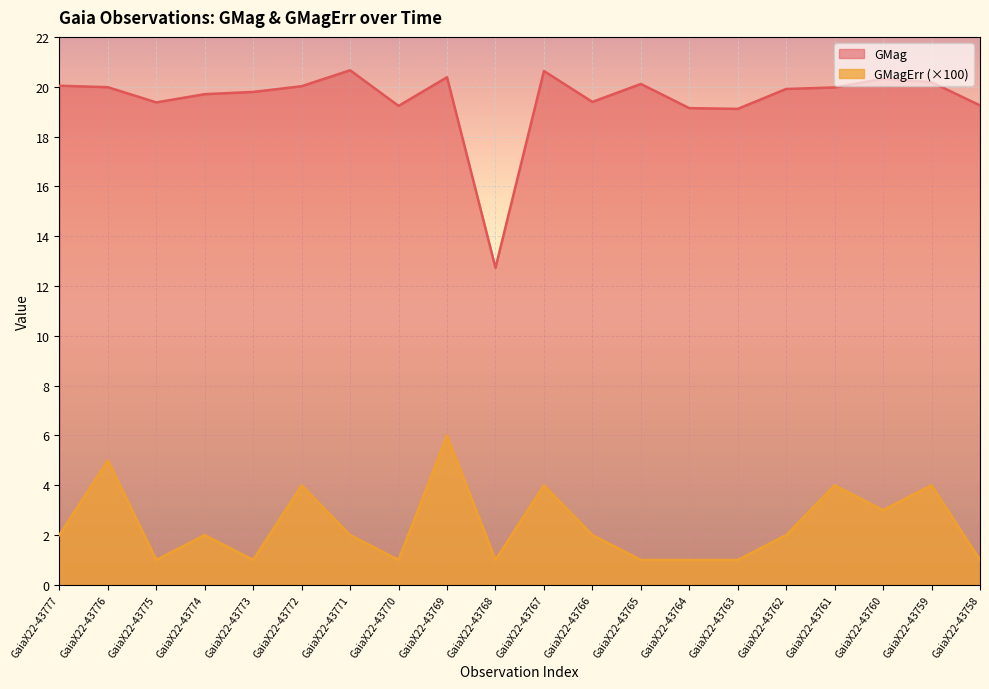

The value of GMagErr at GaiaX22-43762 is 2.0. True or false?

True